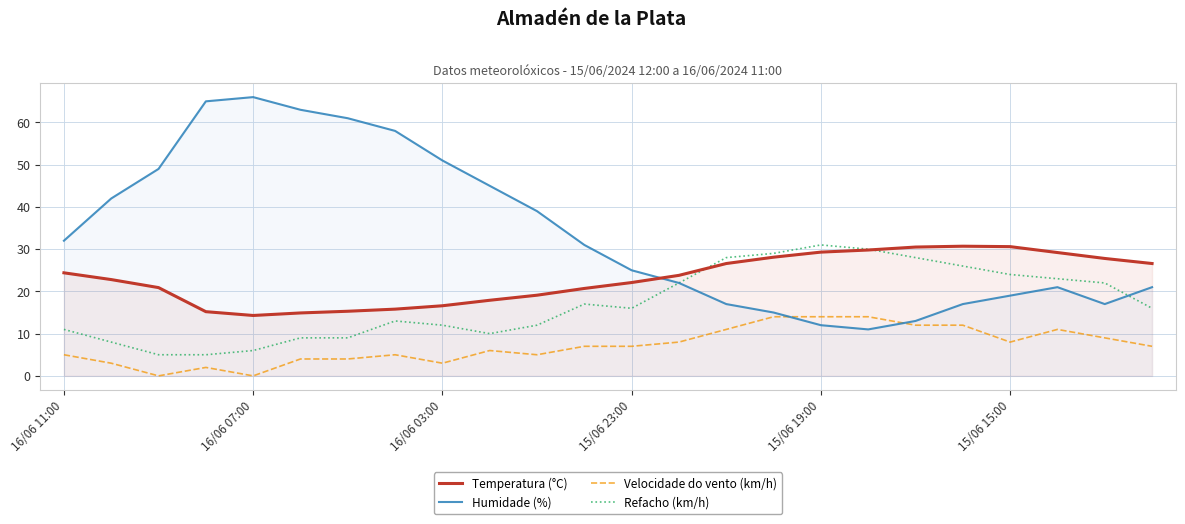

Which series has the largest range (max minus min)?

Humidade (%)